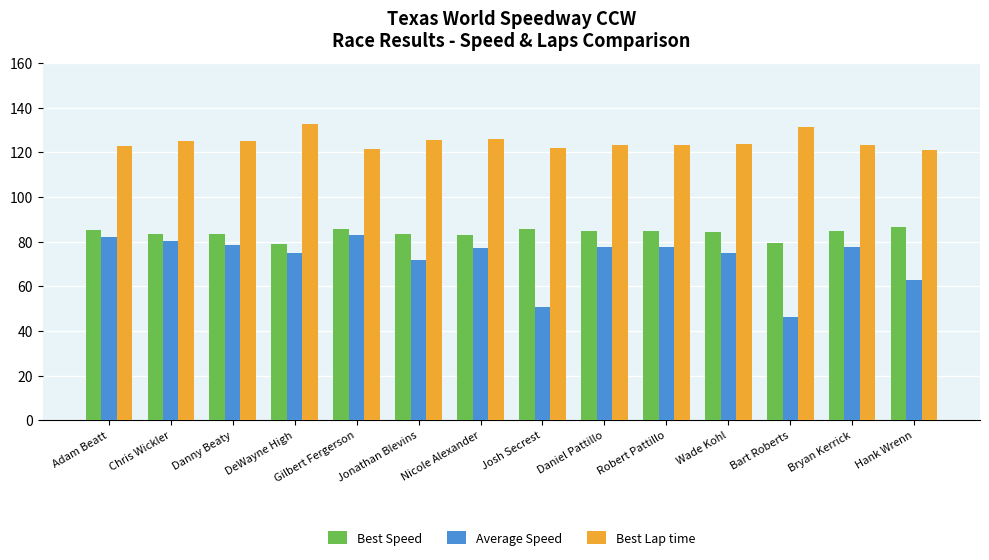

What position from the right is Wade Kohl?

4